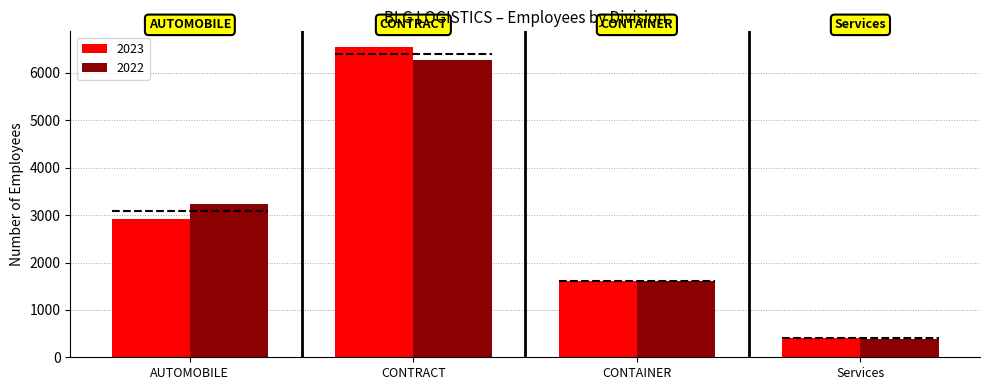

Is the value of 2022 at Services greater than the value of 2023 at CONTRACT?

No